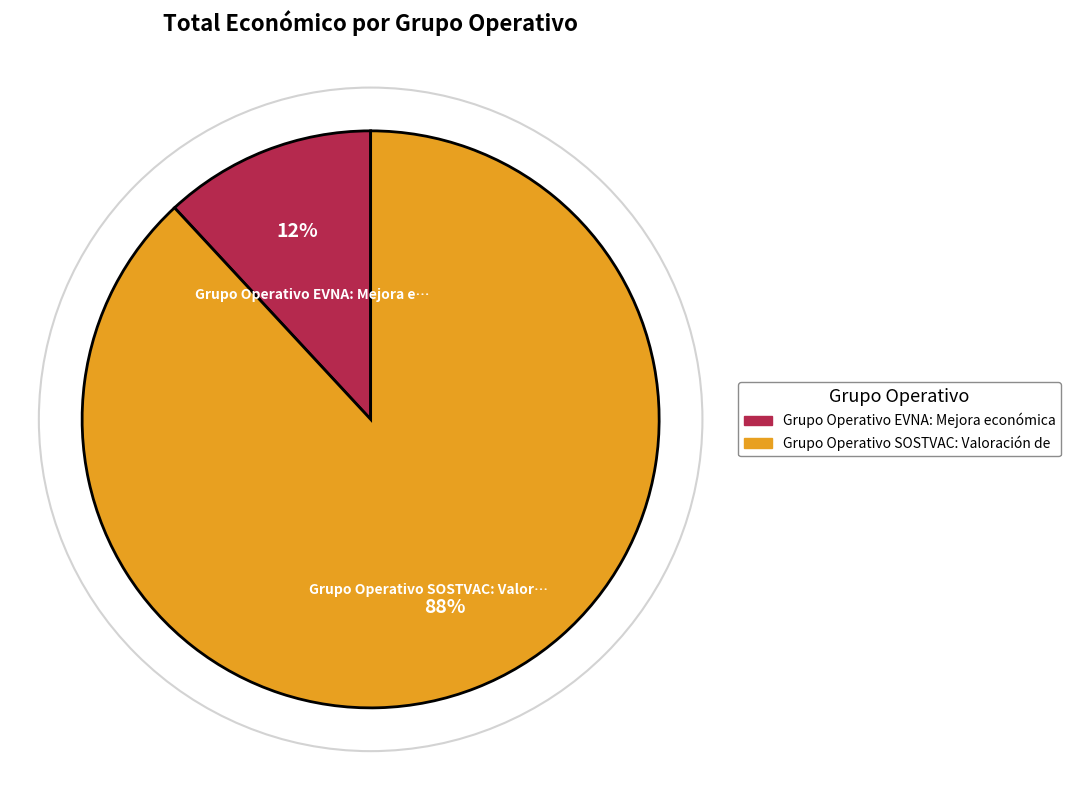

Which slice is the largest?

Grupo Operativo SOSTVAC: Valoración de